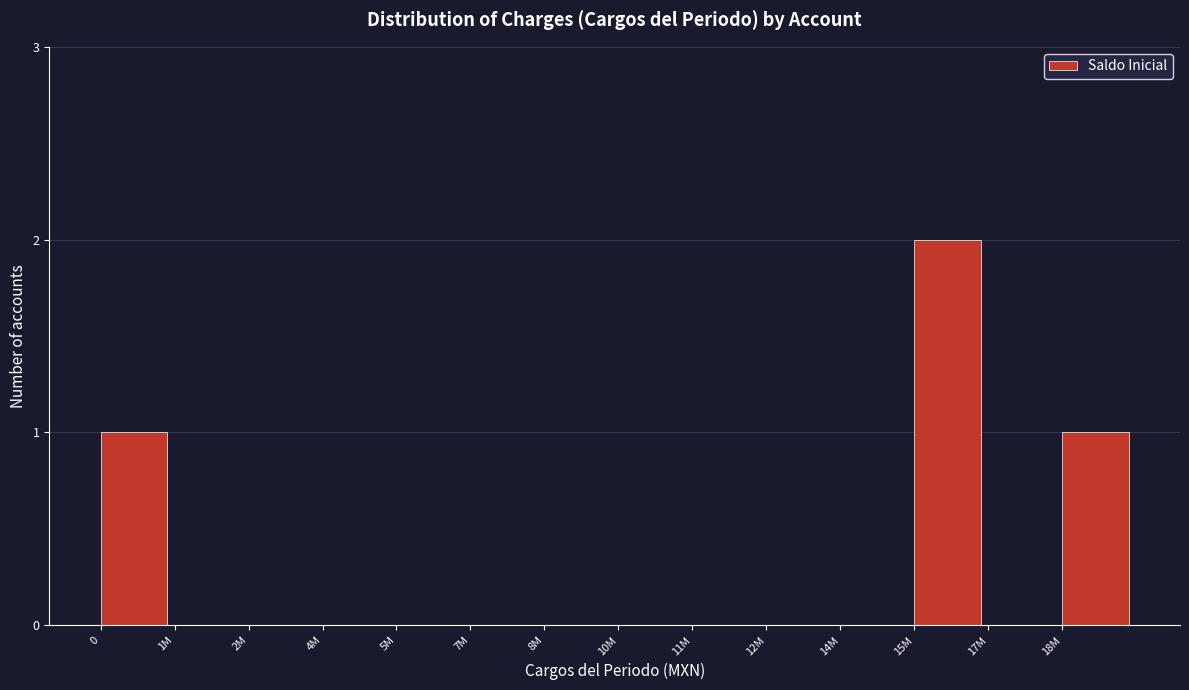

Reading left to right, extract all data points from this chart.

0=1	1M=0	2M=0	4M=0	5M=0	7M=0	8M=0	10M=0	11M=0	12M=0	14M=0	15M=2	17M=0	18M=1